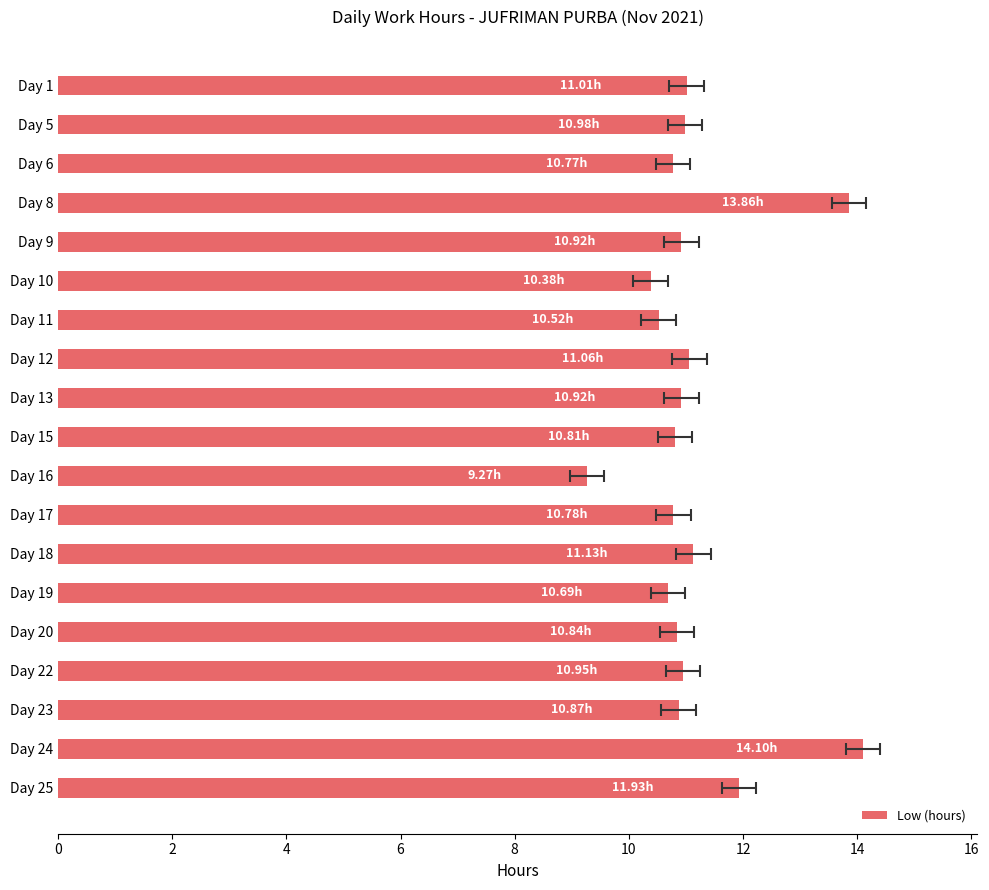

What is the value of the 4th bar from the left?

13.9